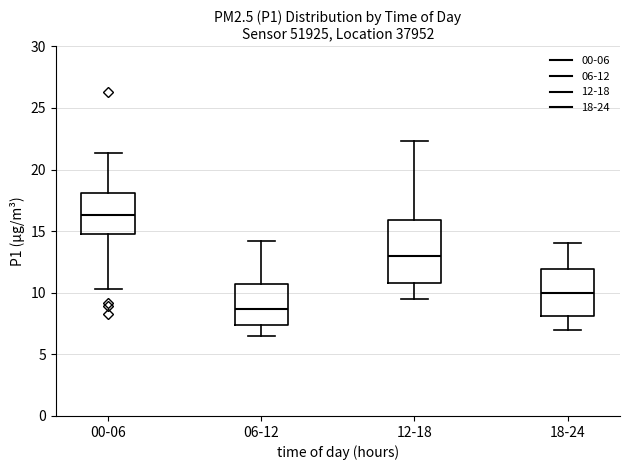

Where does the median line of the box for 12-18 sit on the y-axis? The values are not printed on the chart, so give them approximately, as read against the axis.

13.0